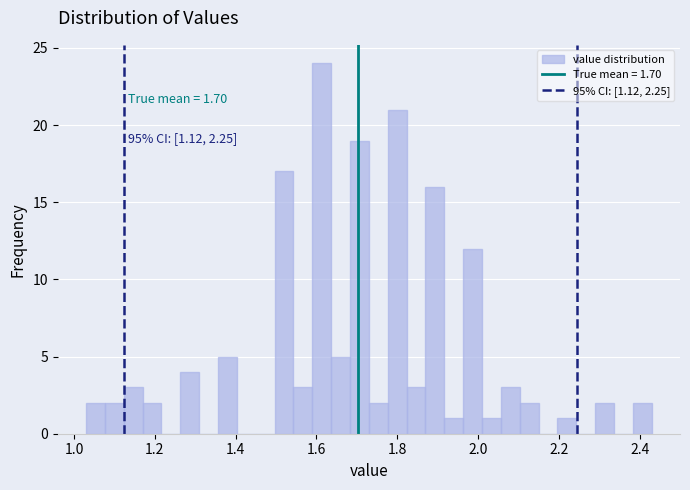

Around what value on the x-axis is the tallest bar? Give the approximate position of its centre, as read against the axis.

1.62